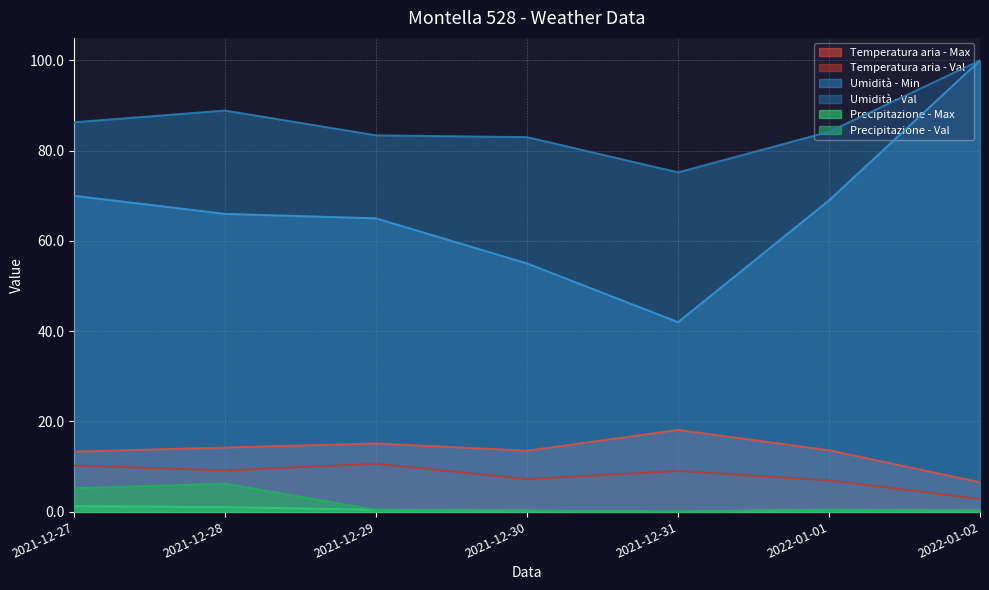

What is the value of the Umidità - Val point at the 2nd from the left?

88.9